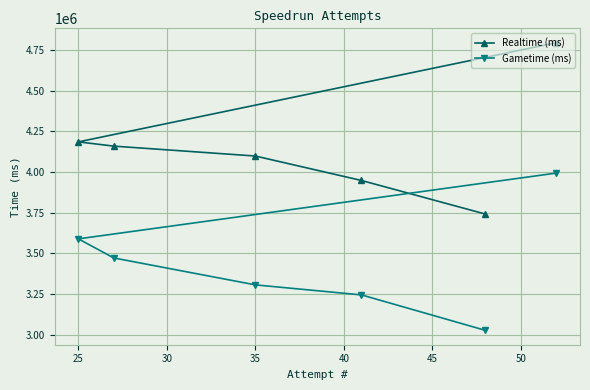

How many values in the Realtime (ms) series exceed 4159091?

2